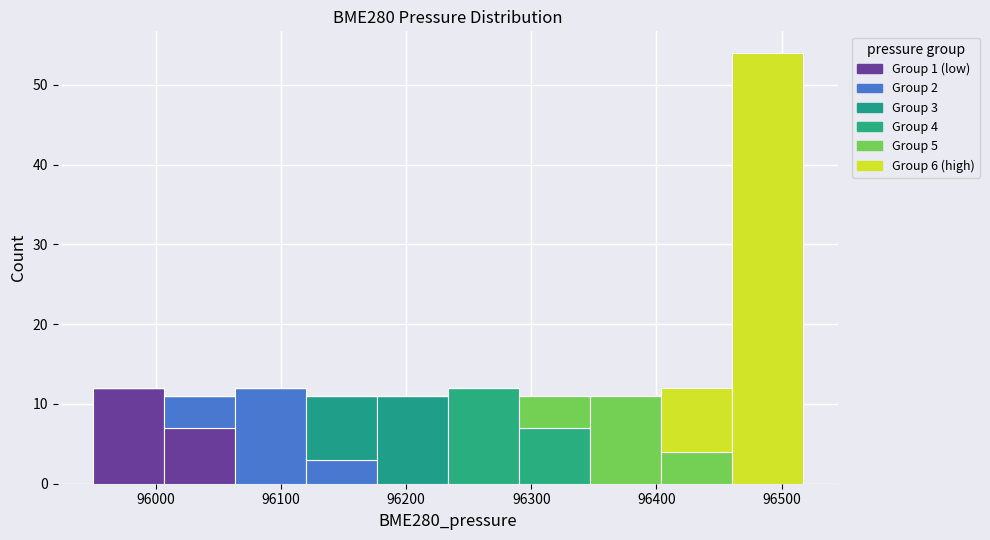

Which range on the x-axis has the tallest stacked bar (by total height)?

96460 to 96520